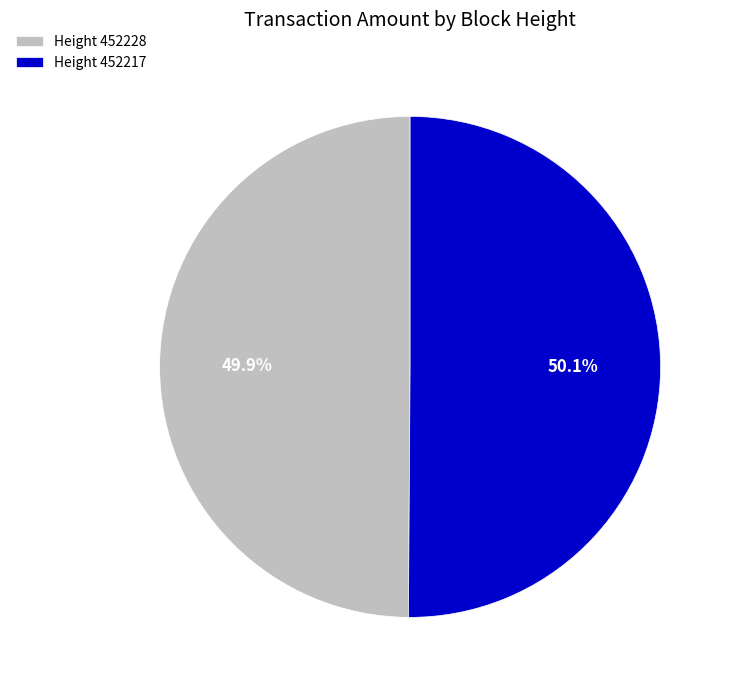

Approximately how many times larger is the value at Height 452217 compared to Height 452228?

1.0